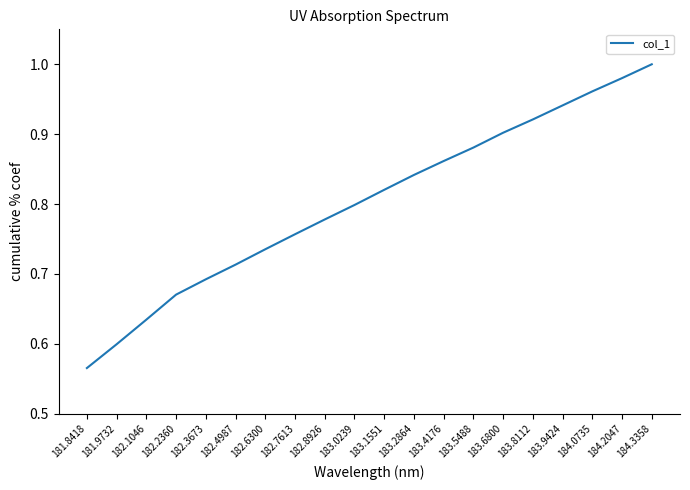

At which category does the chart reach its minimum across all series?

181.8418